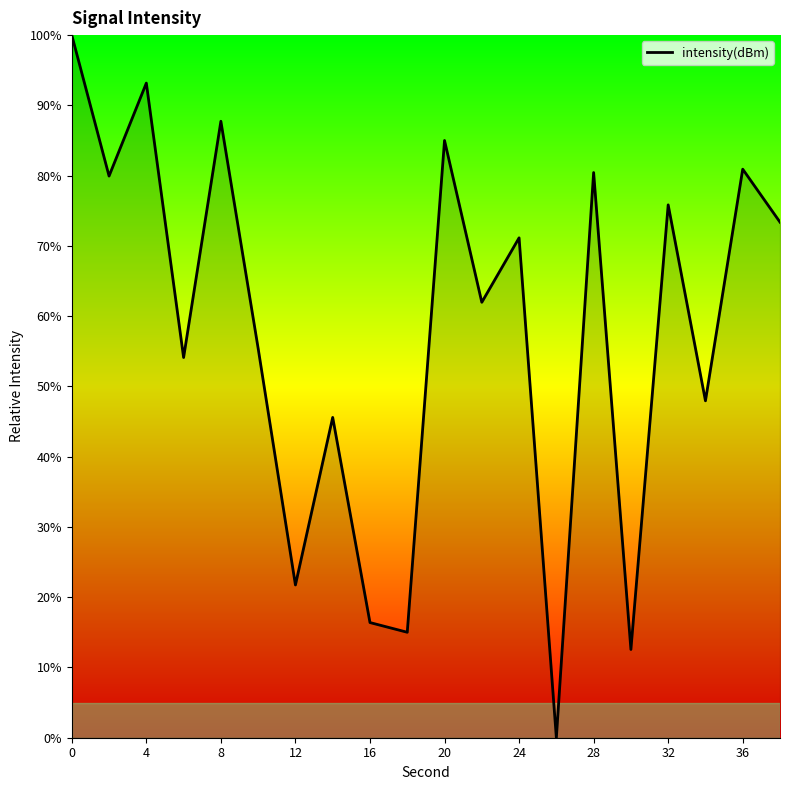

What is the maximum value shown in the chart?

100.0